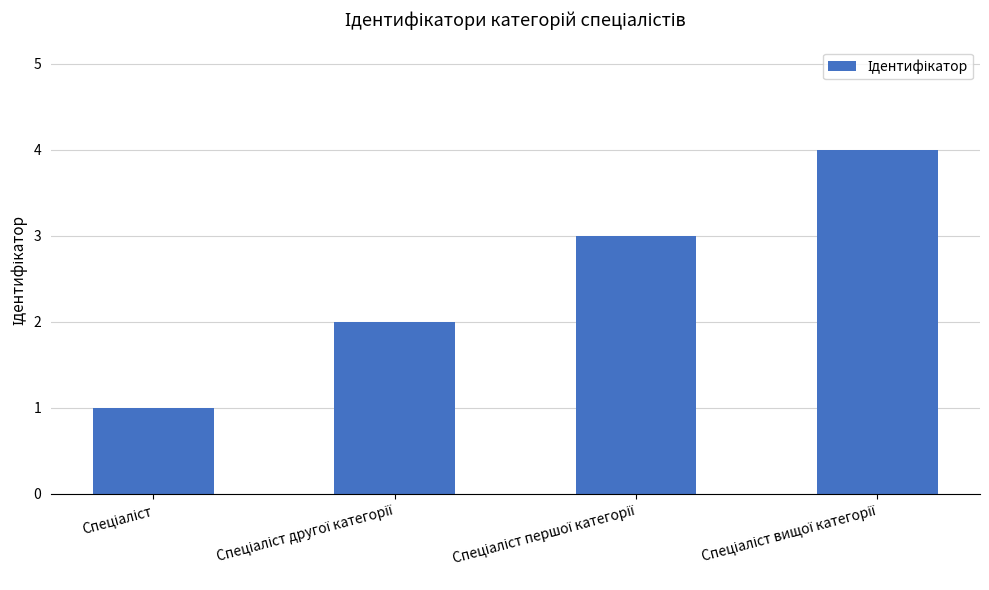

What is the greatest value displayed?

4